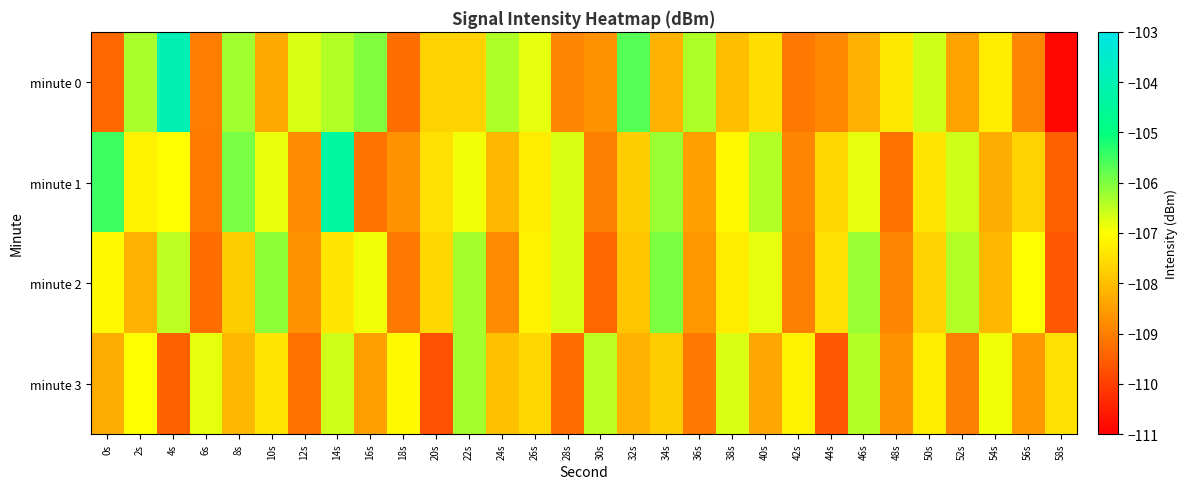

Reading left to right, extract all data points from this chart.

minute 0: 0s=-109.4	2s=-106.3	4s=-104.0	6s=-109.0	8s=-106.3	10s=-108.4	12s=-106.7	14s=-106.4	16s=-106.0	18s=-109.3	20s=-107.7	22s=-107.7	24s=-106.4	26s=-106.8	28s=-108.9	30s=-108.7	32s=-105.7	34s=-108.2	36s=-106.4	38s=-108.0	40s=-107.5	42s=-109.1	44s=-108.9	46s=-108.2	48s=-107.4	50s=-106.6	52s=-108.5	54s=-107.3	56s=-108.9	58s=-110.9
minute 1: 0s=-105.5	2s=-107.2	4s=-107.0	6s=-109.0	8s=-106.0	10s=-106.8	12s=-108.8	14s=-104.4	16s=-109.2	18s=-108.7	20s=-107.5	22s=-106.9	24s=-108.1	26s=-107.3	28s=-106.7	30s=-109.0	32s=-107.8	34s=-106.2	36s=-108.5	38s=-107.1	40s=-106.4	42s=-108.9	44s=-107.6	46s=-106.8	48s=-109.2	50s=-107.4	52s=-106.6	54s=-108.3	56s=-107.7	58s=-109.5
minute 2: 0s=-107.1	2s=-108.2	4s=-106.5	6s=-109.3	8s=-107.8	10s=-106.1	12s=-108.7	14s=-107.4	16s=-106.9	18s=-109.1	20s=-107.6	22s=-106.3	24s=-108.8	26s=-107.2	28s=-106.7	30s=-109.4	32s=-107.9	34s=-106.0	36s=-108.6	38s=-107.3	40s=-106.8	42s=-109.0	44s=-107.5	46s=-106.2	48s=-108.9	50s=-107.7	52s=-106.4	54s=-108.1	56s=-107.0	58s=-109.6
minute 3: 0s=-108.3	2s=-107.0	4s=-109.5	6s=-106.8	8s=-108.1	10s=-107.4	12s=-109.2	14s=-106.6	16s=-108.5	18s=-107.1	20s=-109.7	22s=-106.3	24s=-108.0	26s=-107.6	28s=-109.3	30s=-106.5	32s=-108.2	34s=-107.8	36s=-109.1	38s=-106.7	40s=-108.4	42s=-107.2	44s=-109.6	46s=-106.4	48s=-108.7	50s=-107.3	52s=-109.0	54s=-106.9	56s=-108.6	58s=-107.5